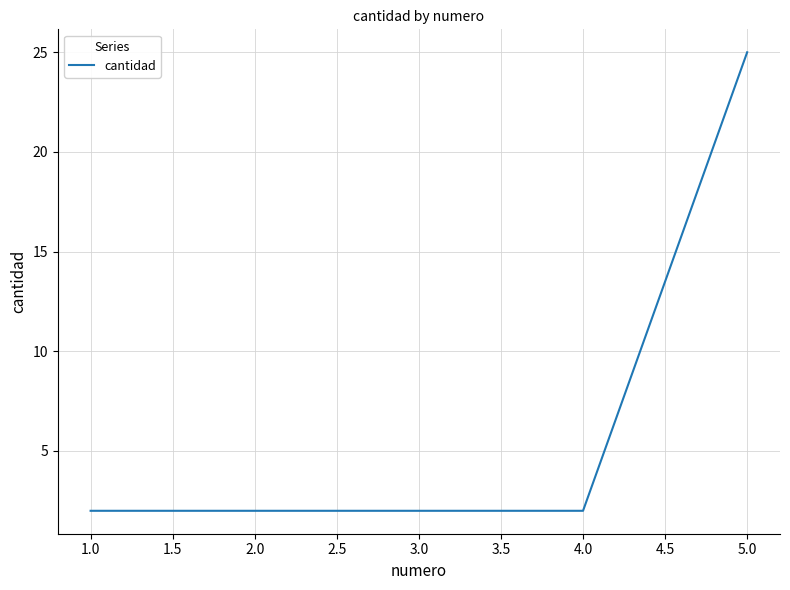

Is it true that the value at 2.0 is 2?

True